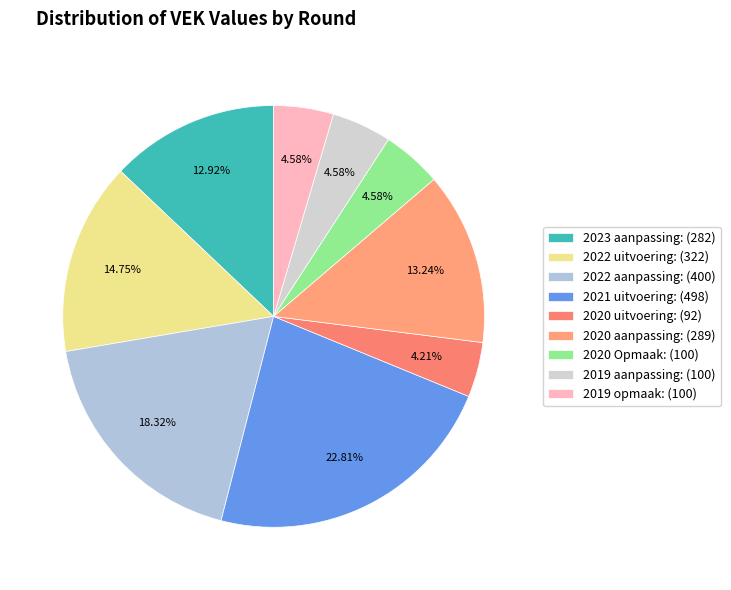

To the nearest percent, what portion does 2020 uitvoering represent?

4%